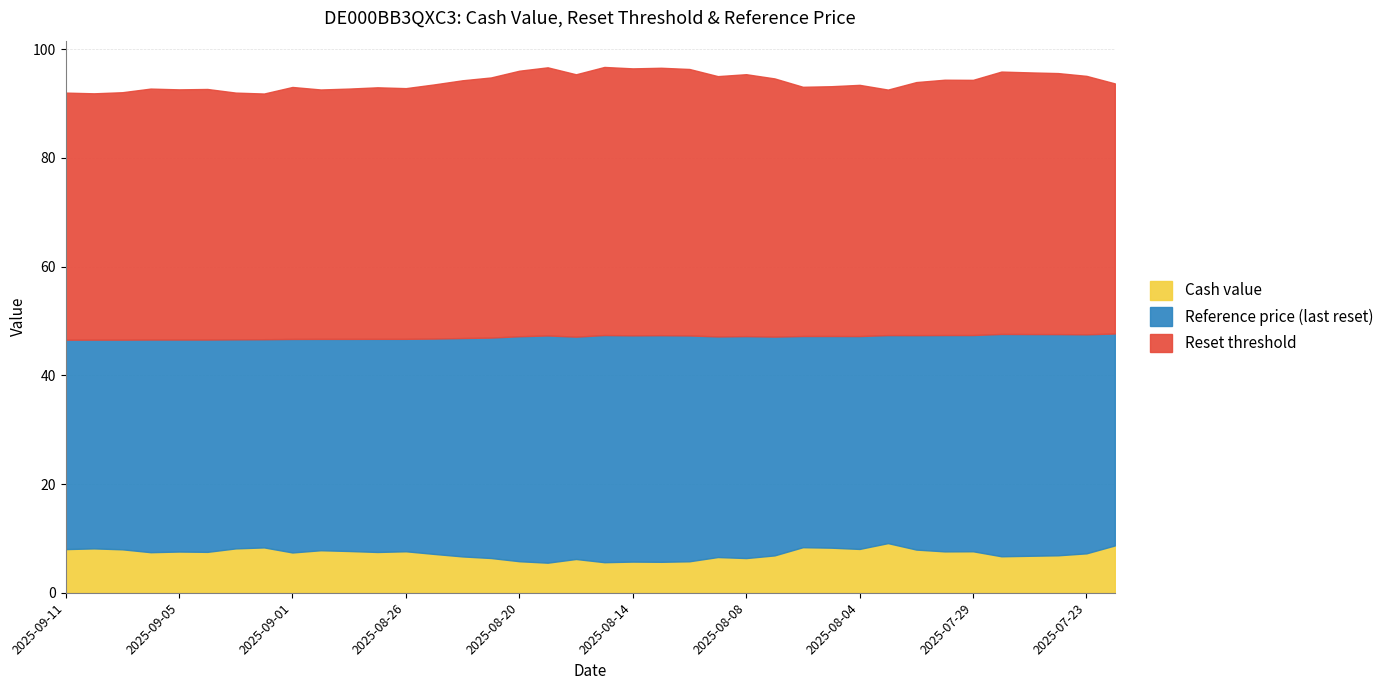

Reading left to right, extract all data points from this chart.

Reset threshold: 45.5	45.3	45.5	46.2	46.0	46.1	45.4	45.2	46.4	45.9	46.0	46.3	46.1	46.8	47.4	47.8	48.8	49.3	48.3	49.3	49.1	49.2	49.0	47.9	48.2	47.5	45.8	45.9	46.2	45.2	46.6	47.0	46.9	48.3	48.1	48.0	47.5	46.0
Reference price (last reset): 38.5	38.4	38.6	39.1	39.0	39.1	38.5	38.3	39.3	38.9	39.0	39.2	39.1	39.6	40.2	40.5	41.4	41.8	40.9	41.8	41.6	41.7	41.5	40.6	40.8	40.2	38.9	38.9	39.2	38.3	39.5	39.8	39.8	40.9	40.8	40.7	40.3	39.0
Cash value: 8.0	8.2	8.0	7.5	7.6	7.5	8.2	8.3	7.4	7.8	7.7	7.5	7.6	7.1	6.7	6.4	5.8	5.5	6.2	5.6	5.7	5.7	5.8	6.6	6.4	6.9	8.4	8.3	8.1	9.1	7.9	7.6	7.6	6.7	6.8	6.9	7.2	8.7